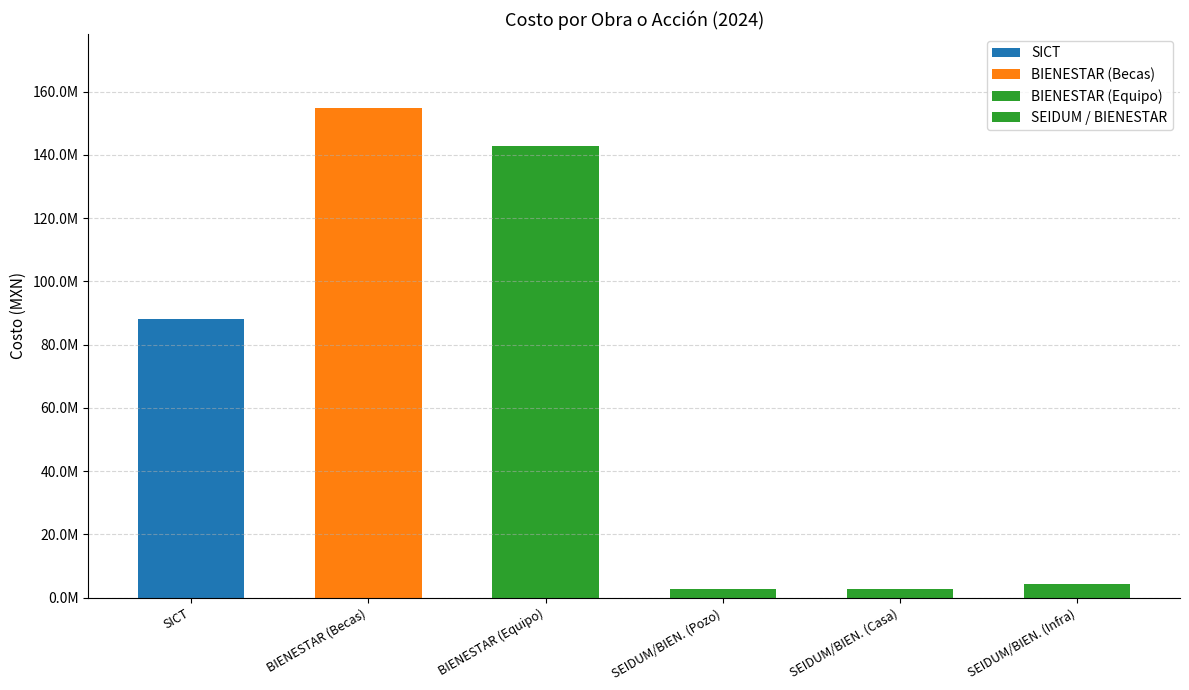

Reading left to right, transcribe all the data shown in this chart.

88199989.8	154952800.0	142658178.4	2704476.5	2734783.8	4257741.6